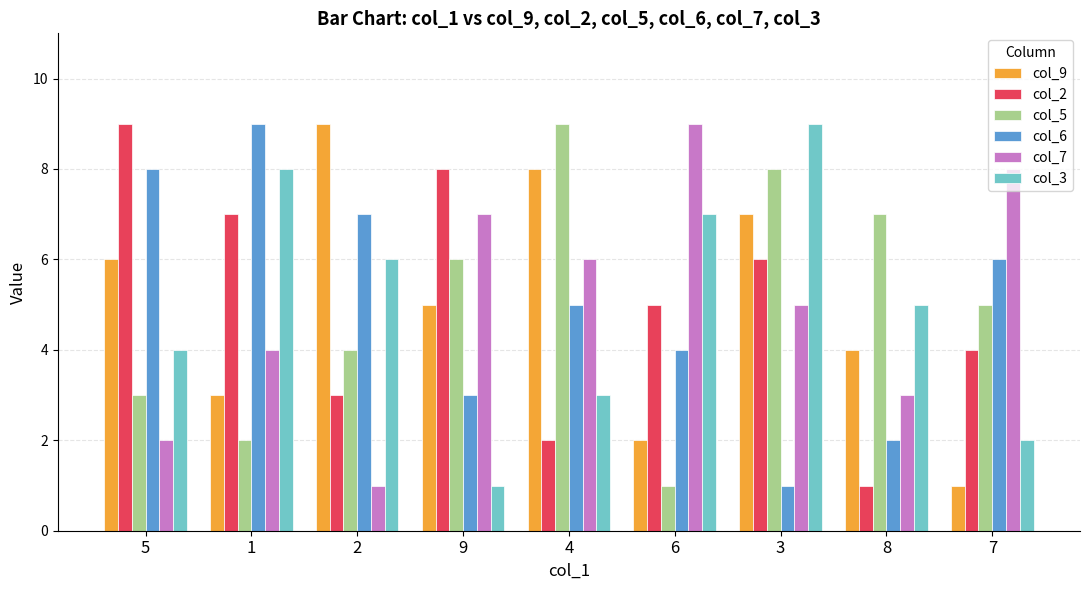

Which series changed the most between 5 and 2?

col_2